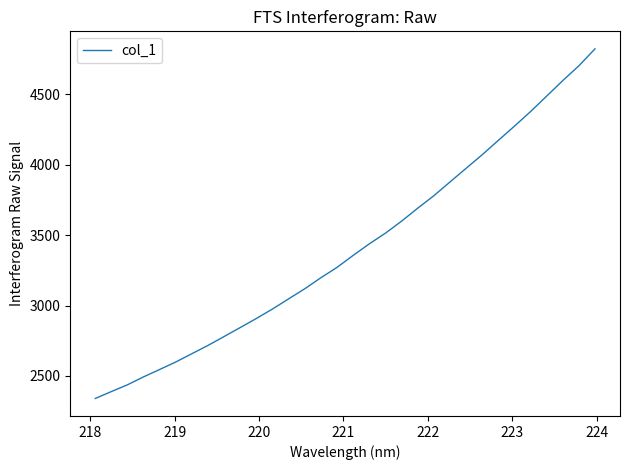

How many values are below 3357?

16